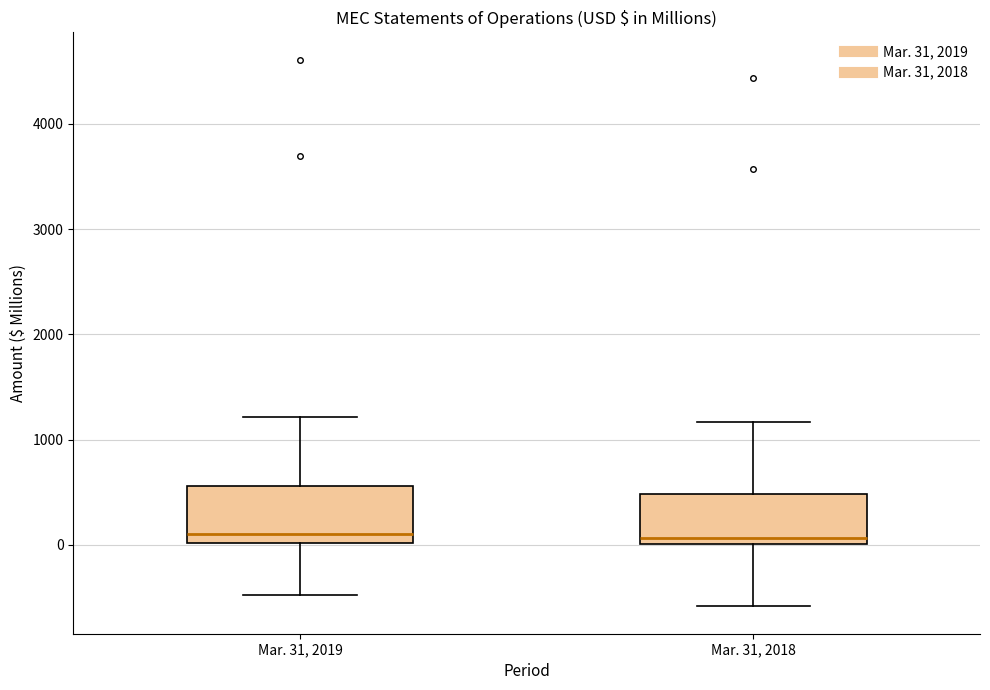

Reading left to right, read every box against the y-axis: the position of its median line, the range the box covers, and the ends of its whiskers. The values are not printed on the chart, so give them approximately, as read against the axis.

Mar. 31, 2019: median 100, box 0 to 600, whiskers -500 to 1200
Mar. 31, 2018: median 100, box 0 to 500, whiskers -600 to 1200